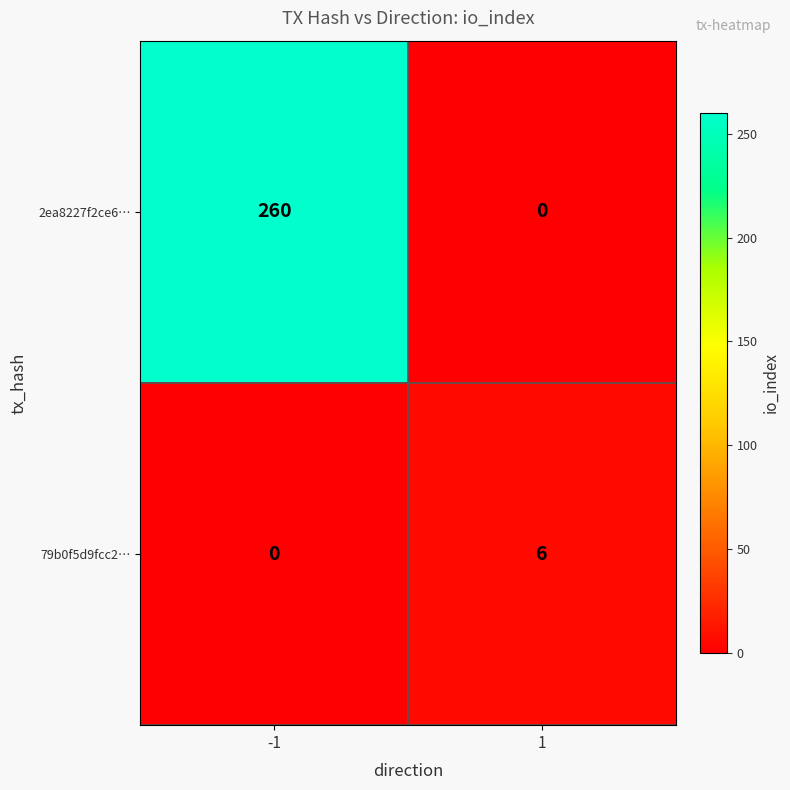

Count the number of categories in the chart.

2